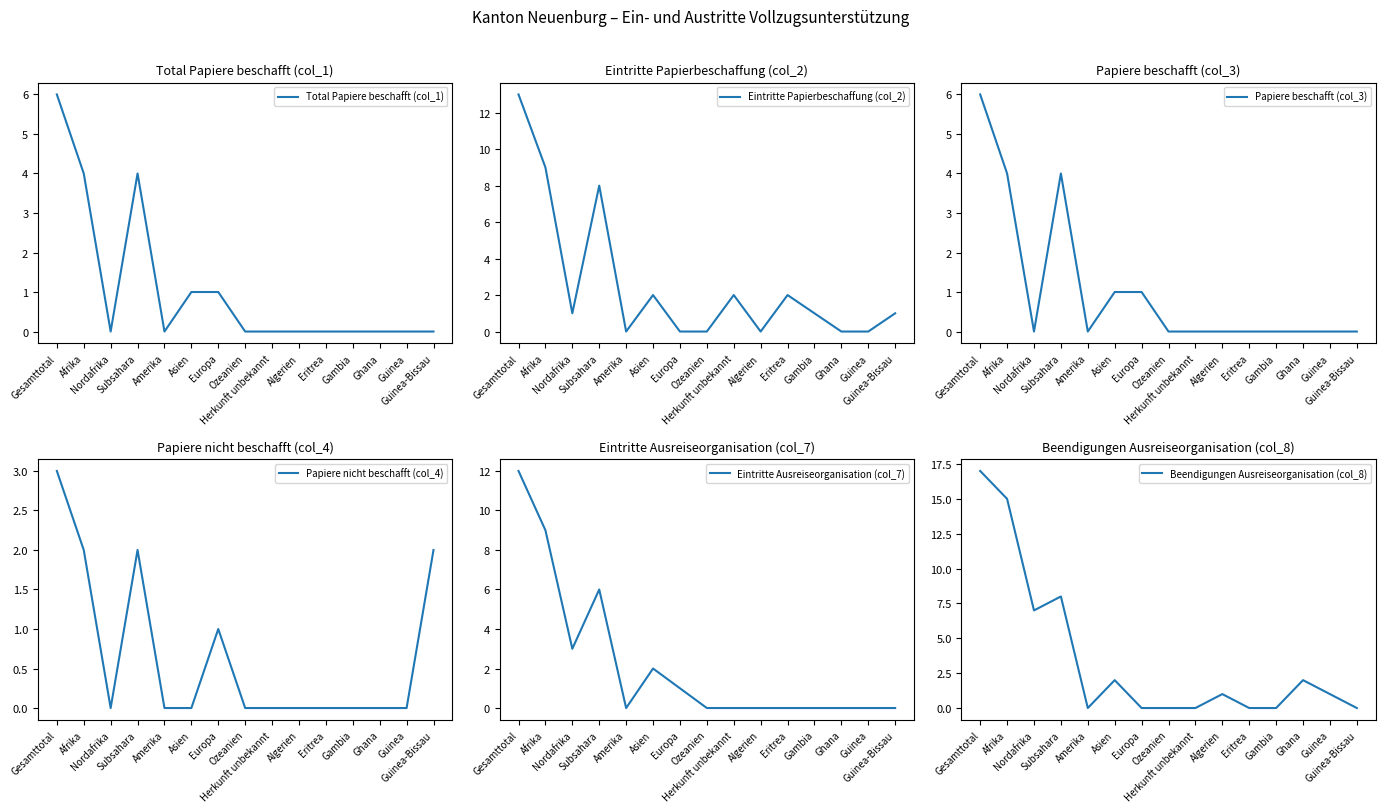

True or false: Papiere beschafft (col_3) has more than 1 points higher than both neighbors.

False